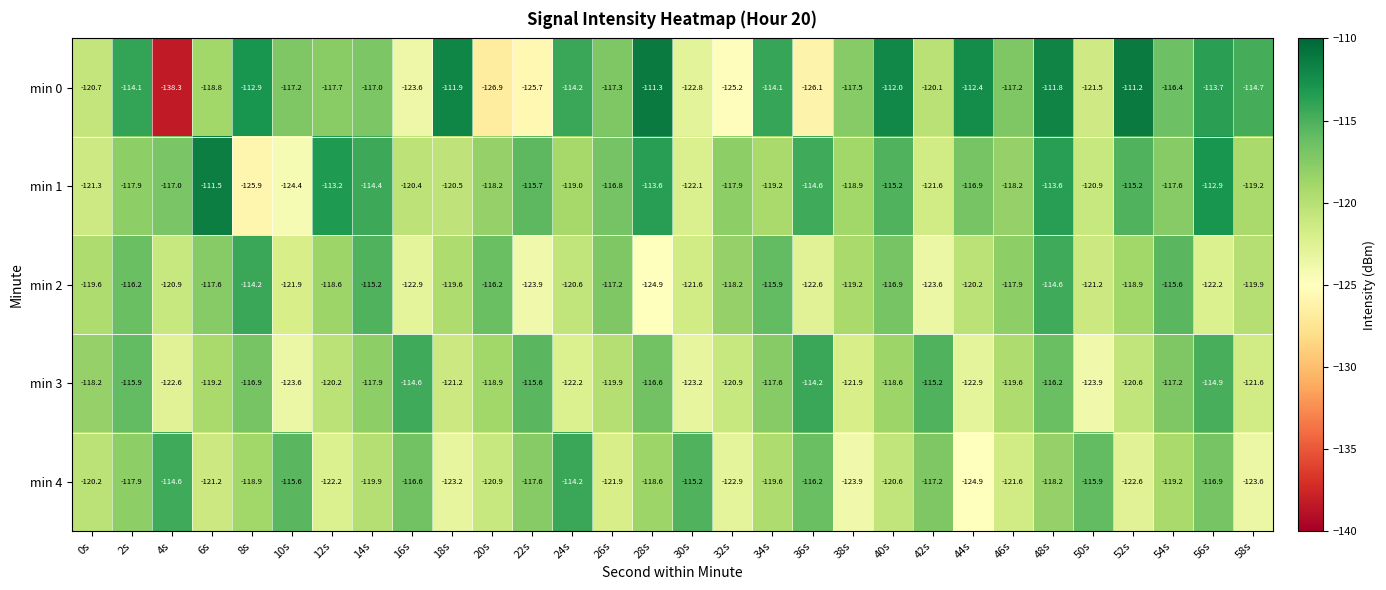

Which series has the largest total across all categories?

min 1